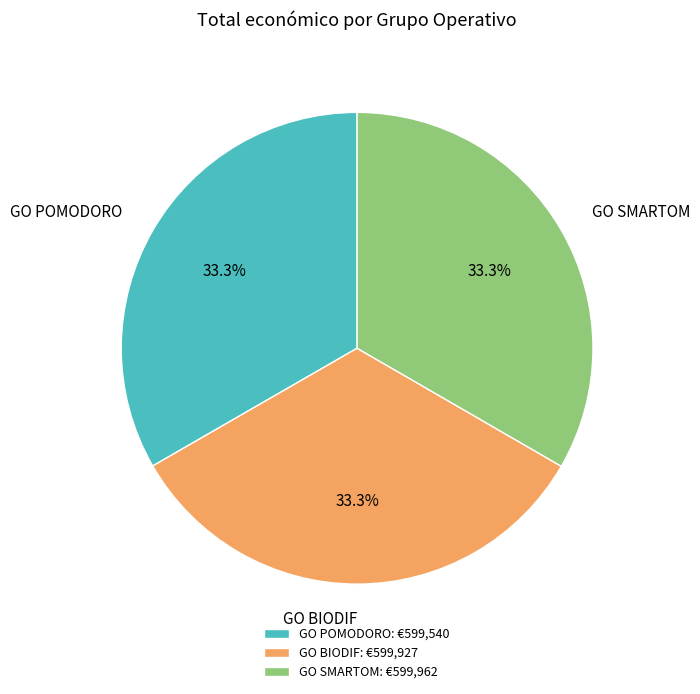

Does any single category account for the majority?

No